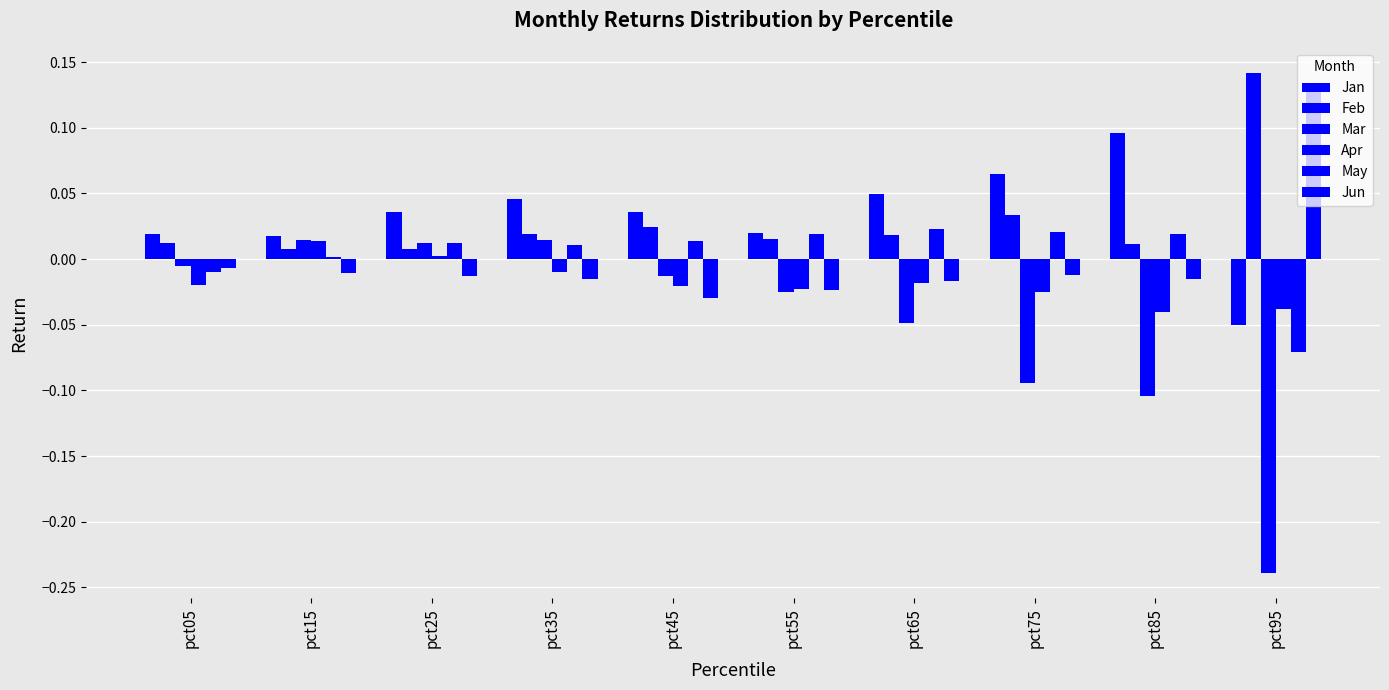

Which series changed the most between pct55 and pct75?

Mar